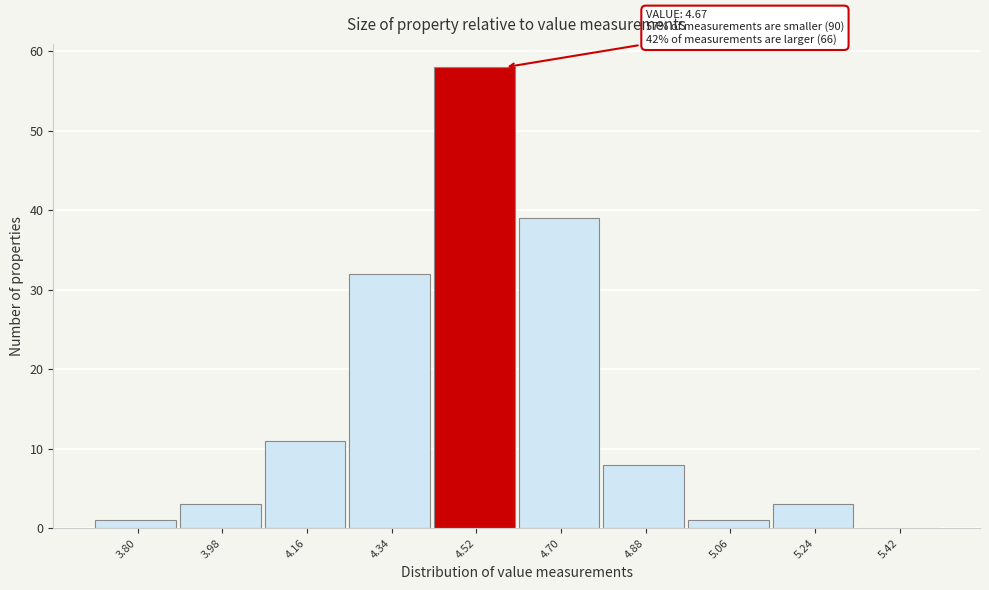

Reading left to right, what are all the values shown in this chart?

3.80=1	3.98=3	4.16=11	4.34=32	4.52=58	4.70=39	4.88=8	5.06=1	5.24=3	5.42=0